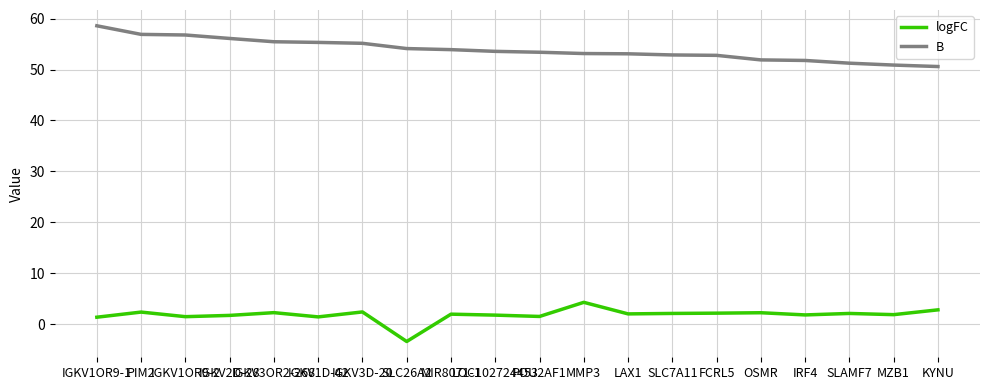

True or false: B and logFC intersect in this chart.

False